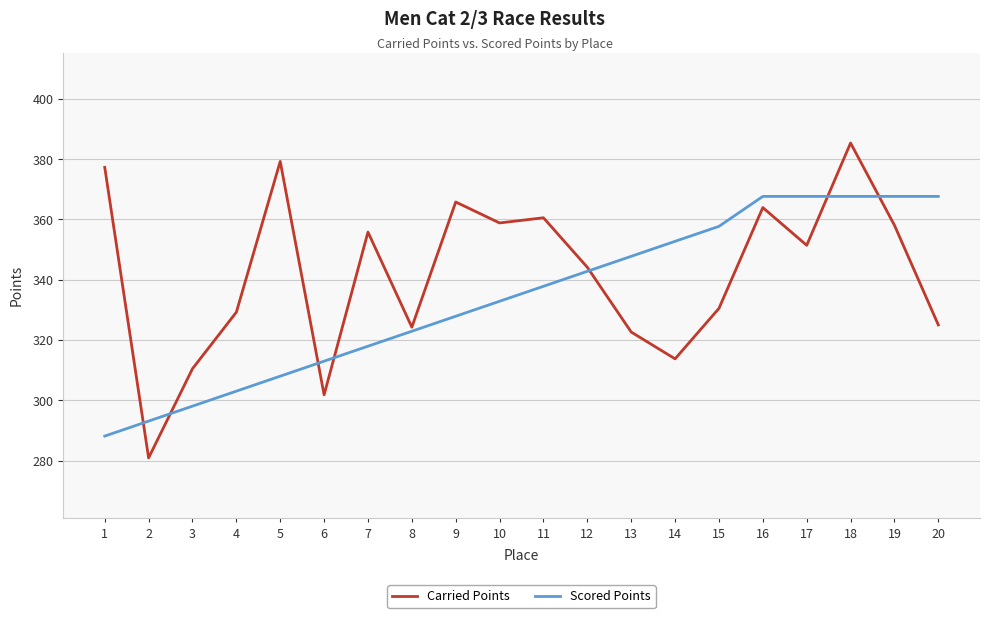

Does the chart have visible grid lines?

Yes